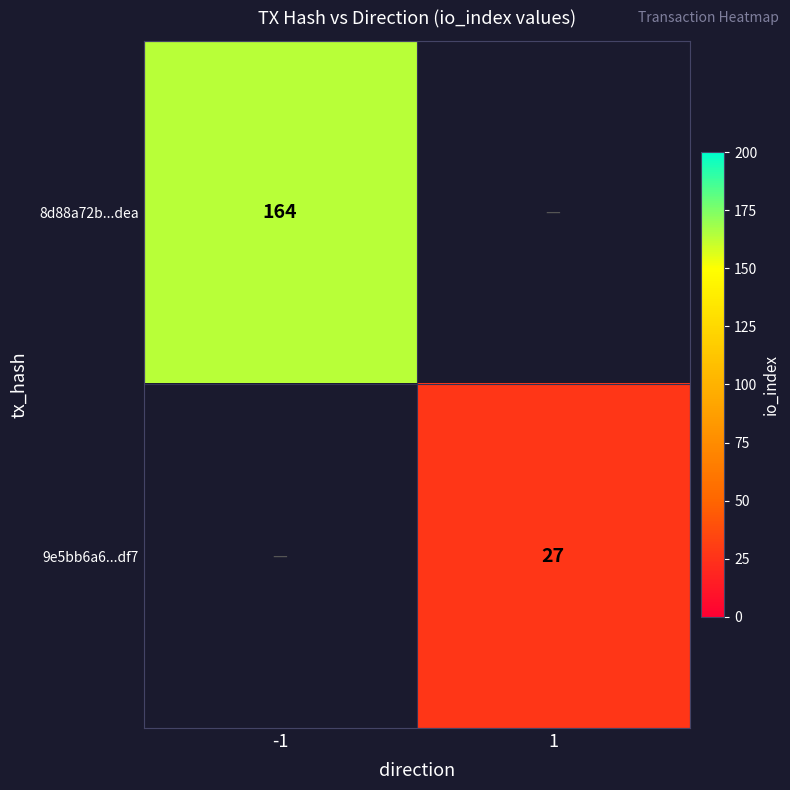

What is the difference between the highest and lowest values at -1?

164